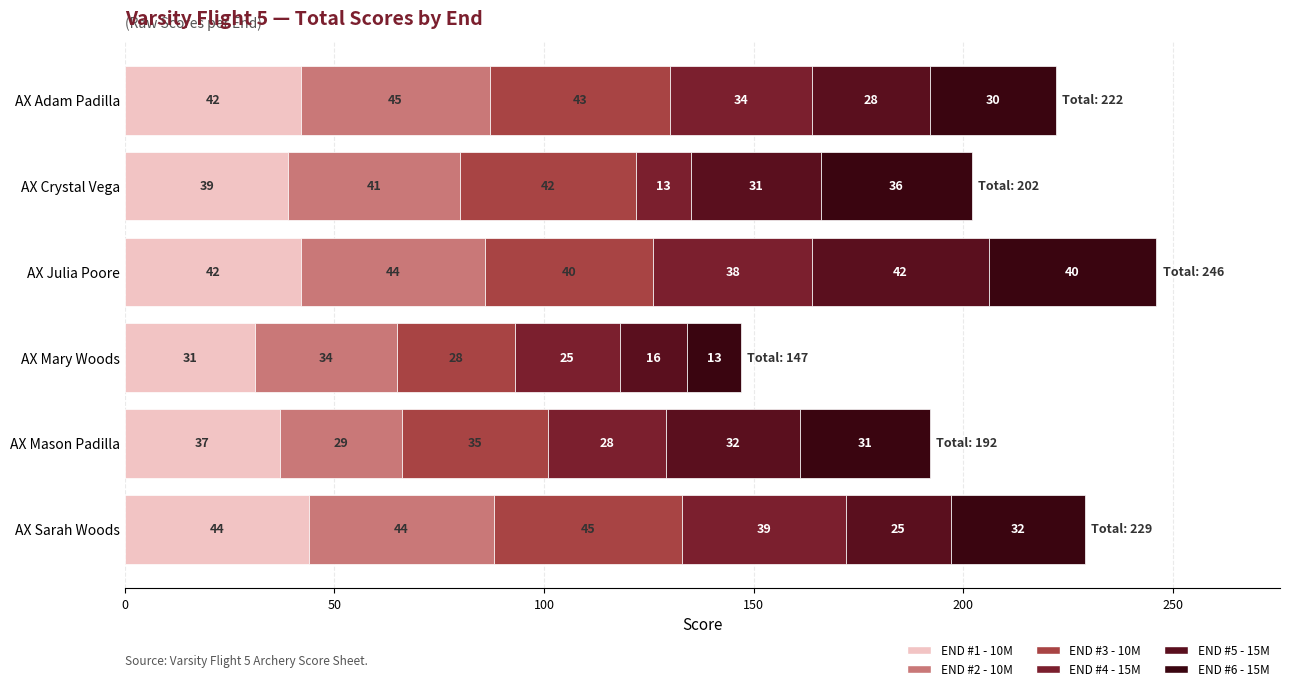

Count the number of data series in this chart.

6